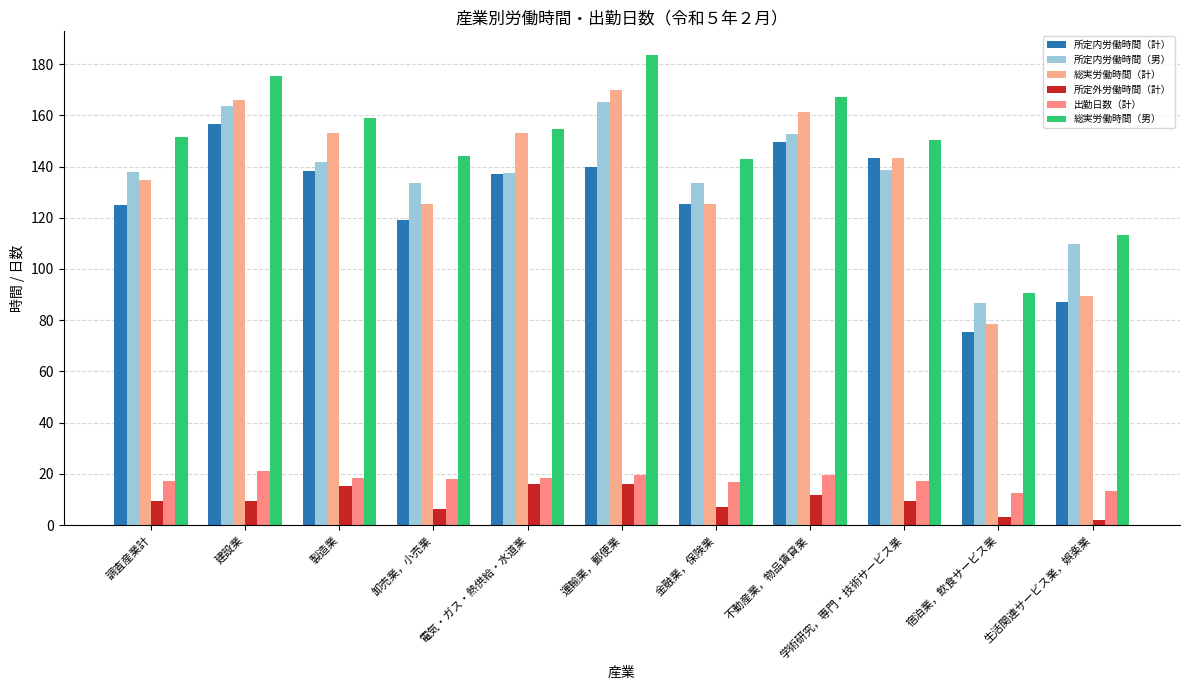

Which category has the lowest value in the 総実労働時間（計） series?

宿泊業，飲食サービス業